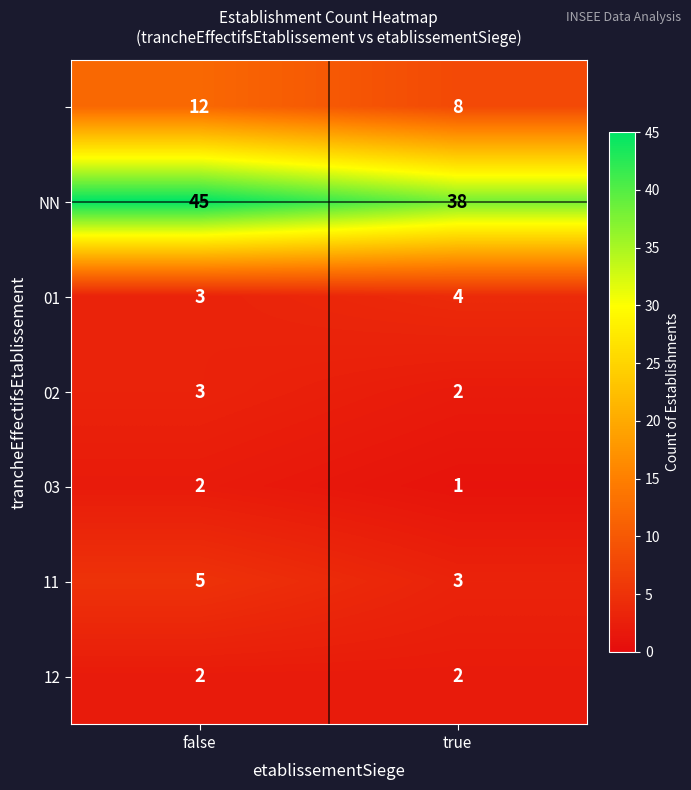

What is the total value across all series at true?

58